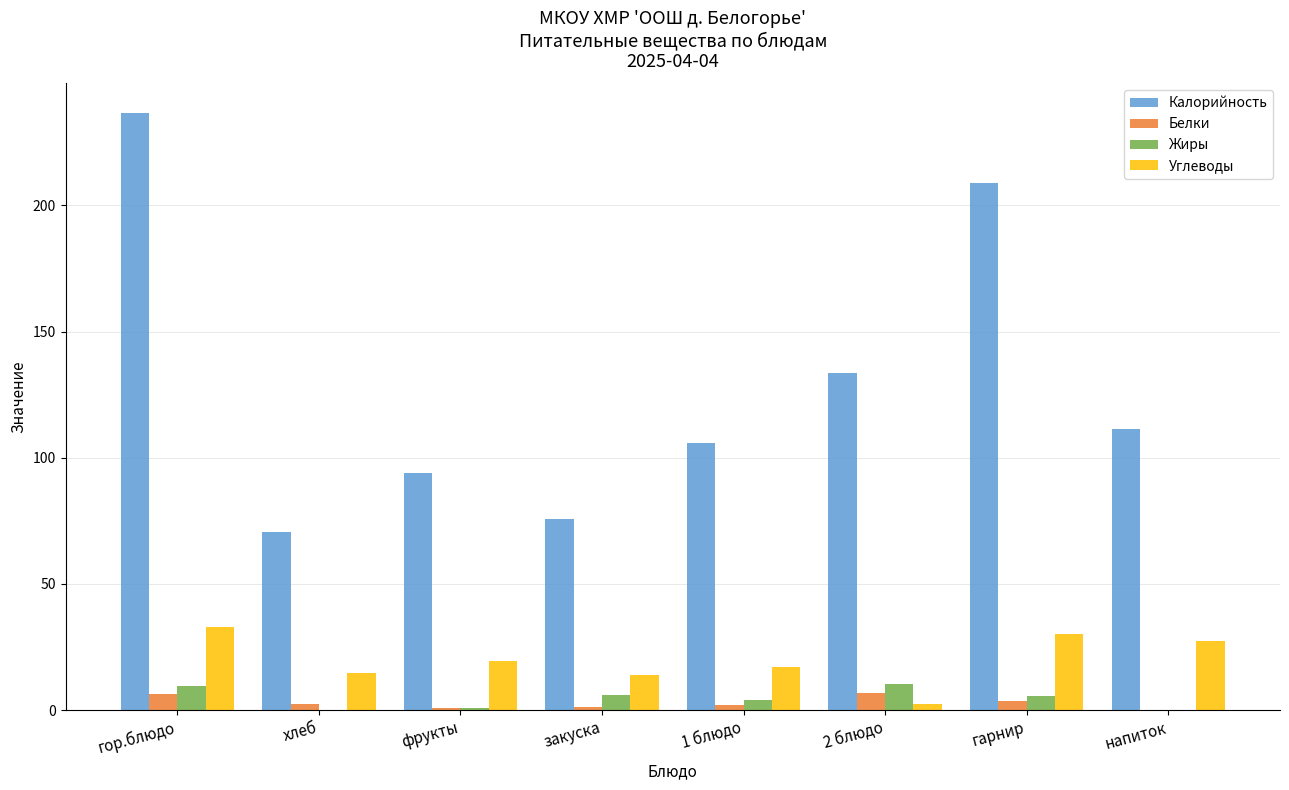

Between гарнир and напиток, which series saw the biggest shift?

Калорийность